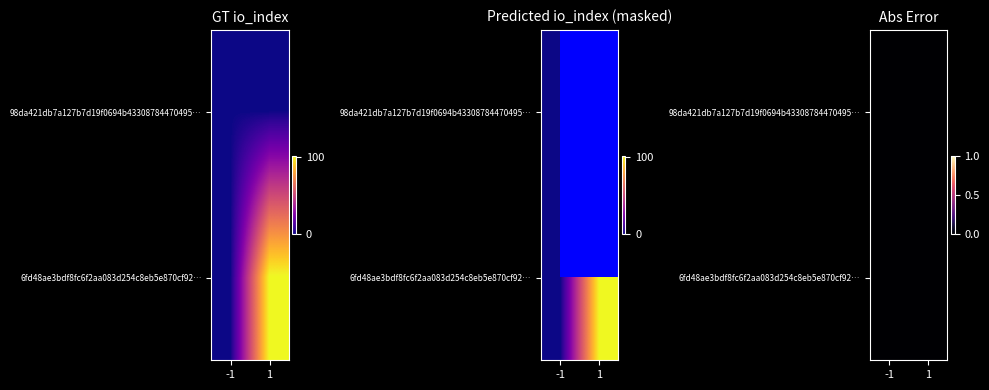

How many data points does each series have?

2